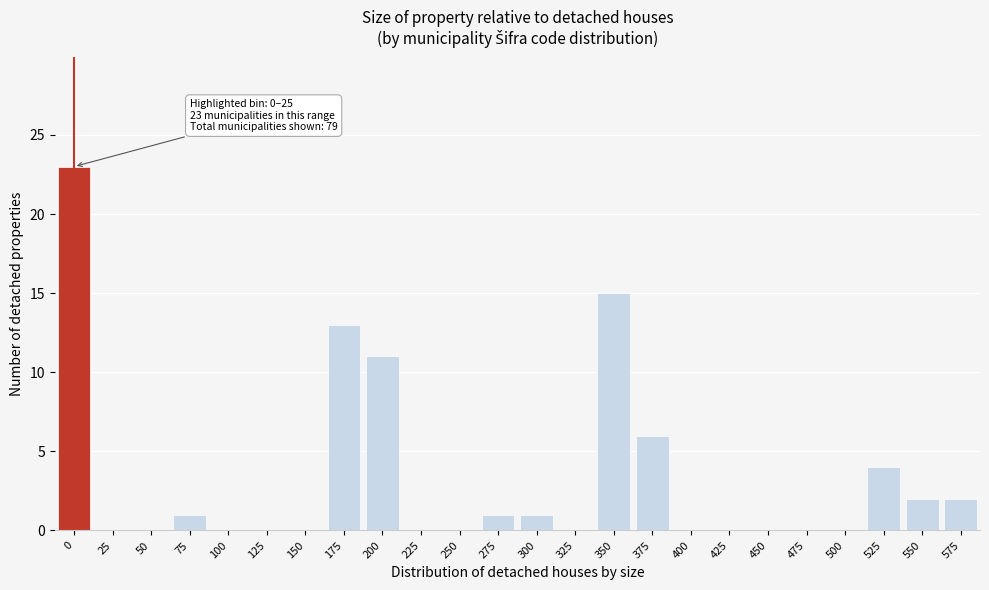

Reading right to left, what are all the values shown in this chart?

575=2	550=2	525=4	500=0	475=0	450=0	425=0	400=0	375=6	350=15	325=0	300=1	275=1	250=0	225=0	200=11	175=13	150=0	125=0	100=0	75=1	50=0	25=0	0=23